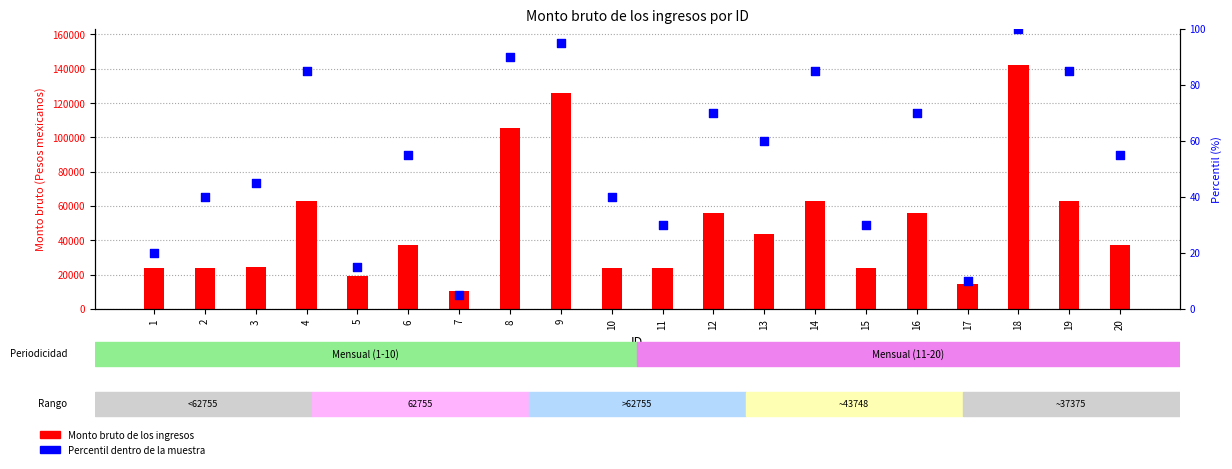

Is the value of Percentil dentro de la muestra at 1 greater than the value of Monto bruto de los ingresos at 11?

No